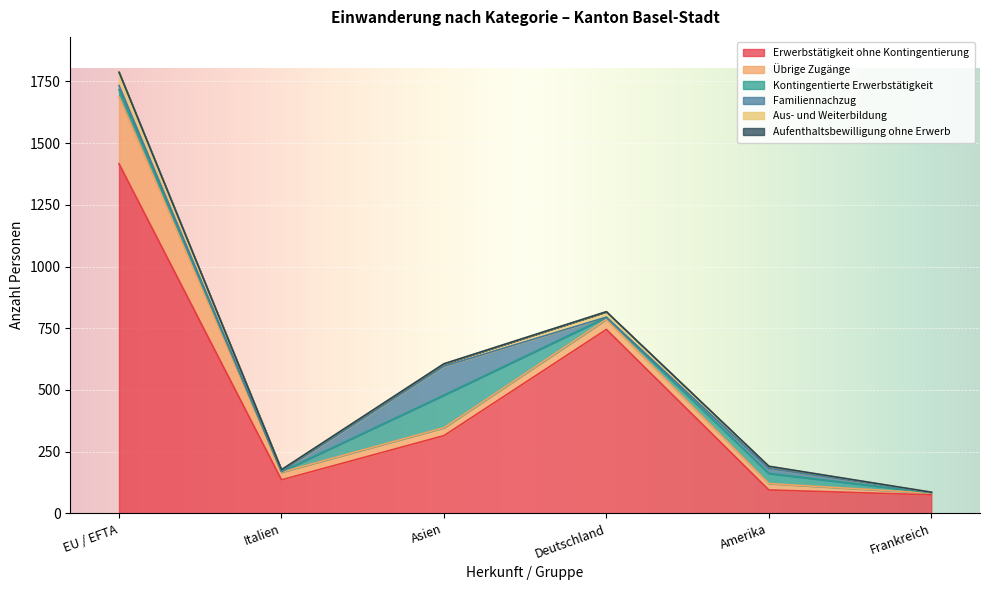

At Frankreich, list the series in order from largest to smallest.

Erwerbstätigkeit ohne Kontingentierung, Übrige Zugänge, Kontingentierte Erwerbstätigkeit, Familiennachzug, Aus- und Weiterbildung, Aufenthaltsbewilligung ohne Erwerb